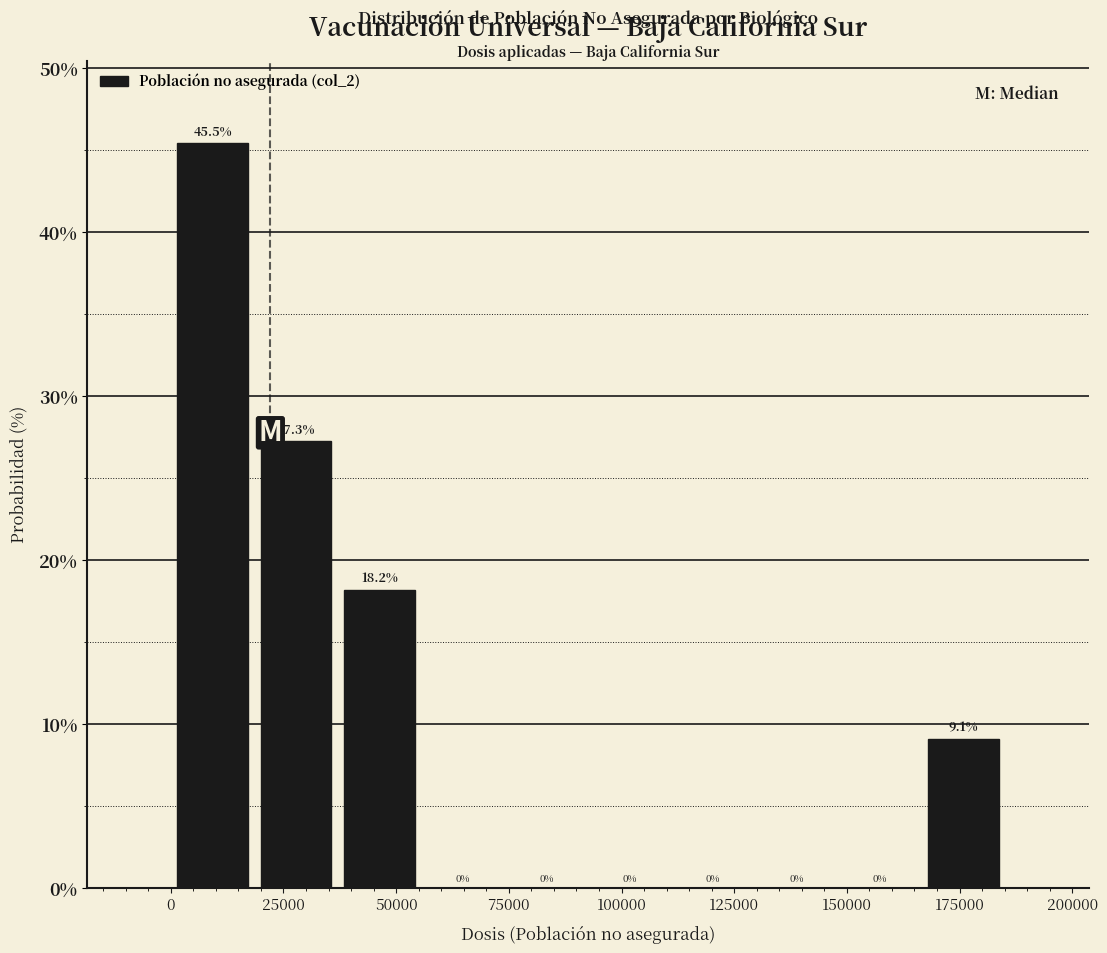

Read against the x-axis, roughly where is the centre of the tallest bar?

10000